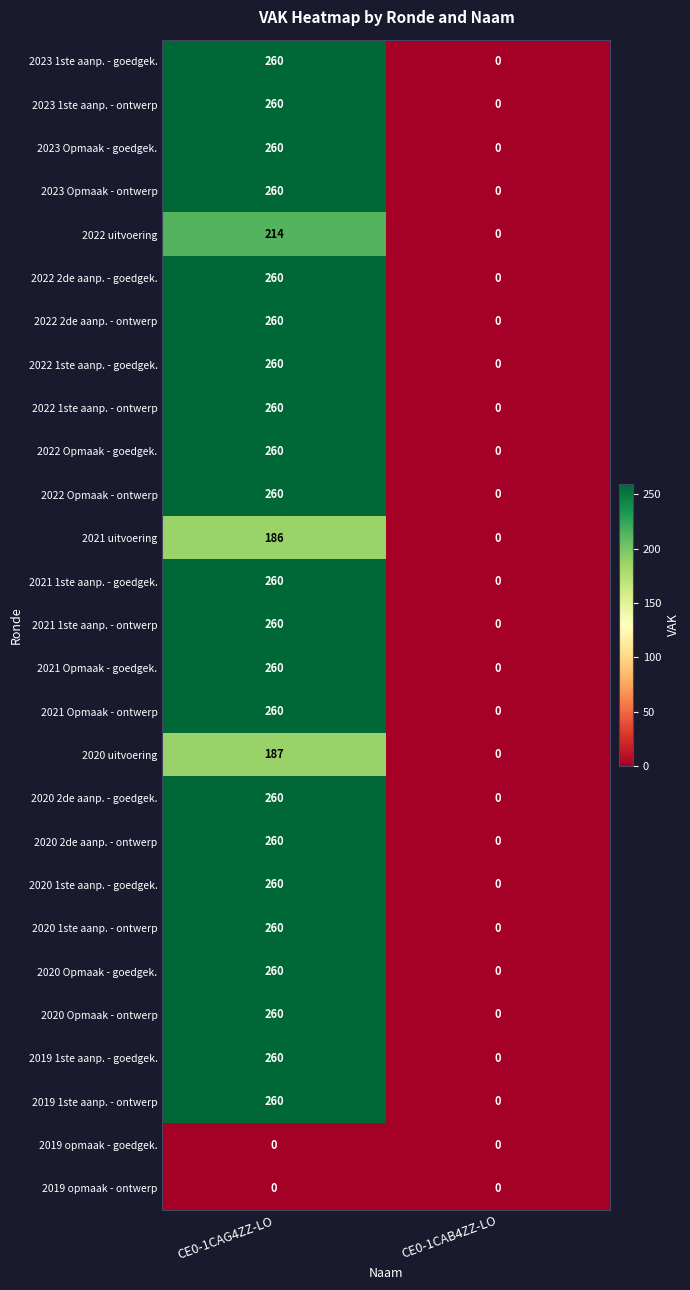

What is the spread (max minus min) of values at CE0-1CAG4ZZ-LO?

260